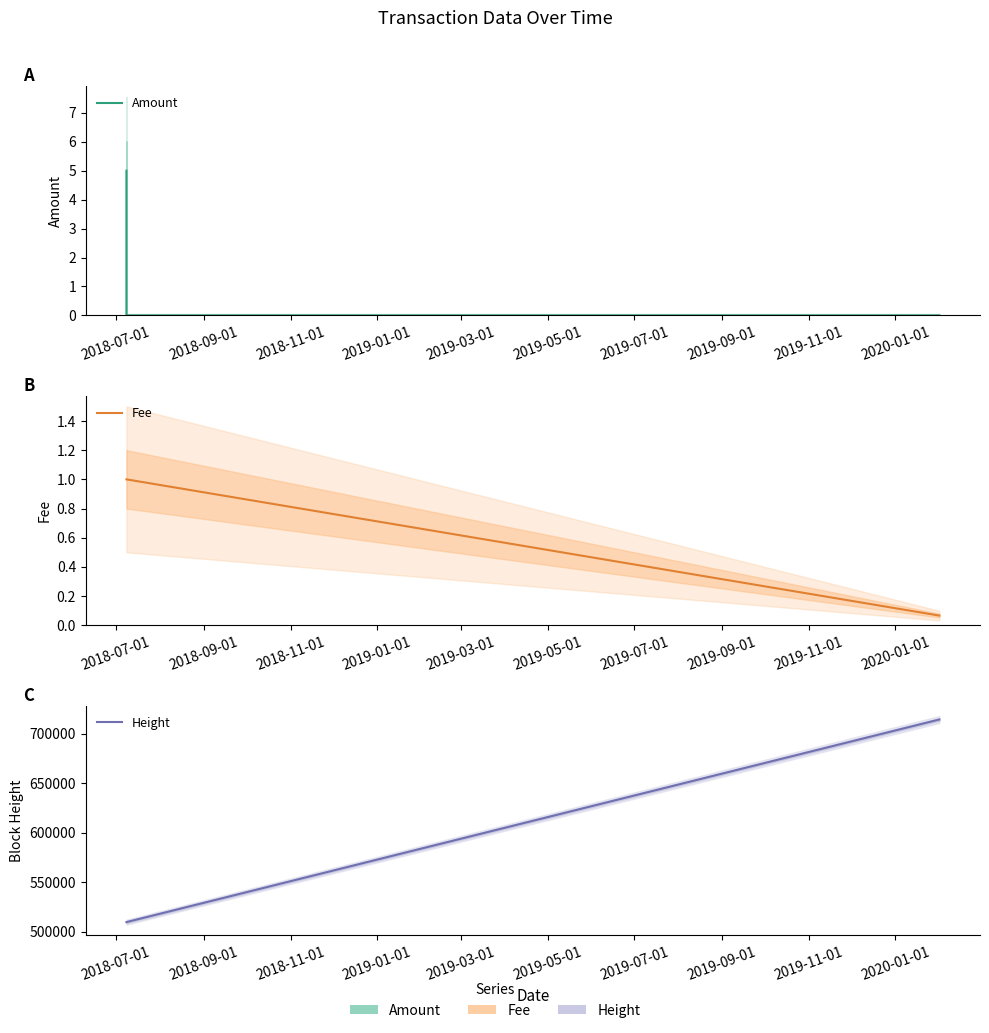

What is the sum of all Height values?

1734139.0